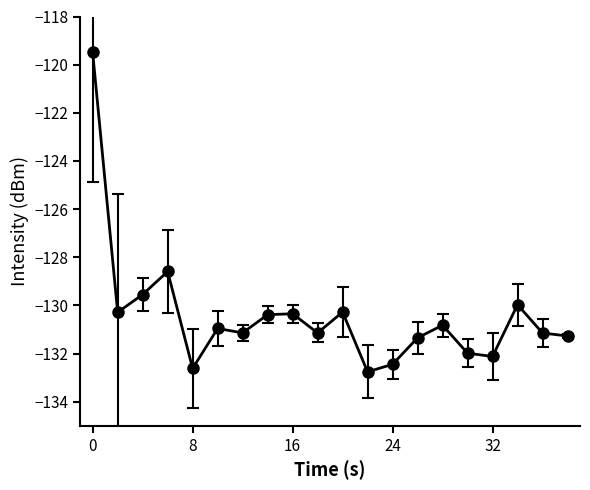

What is the minimum value shown in the chart?

-132.8